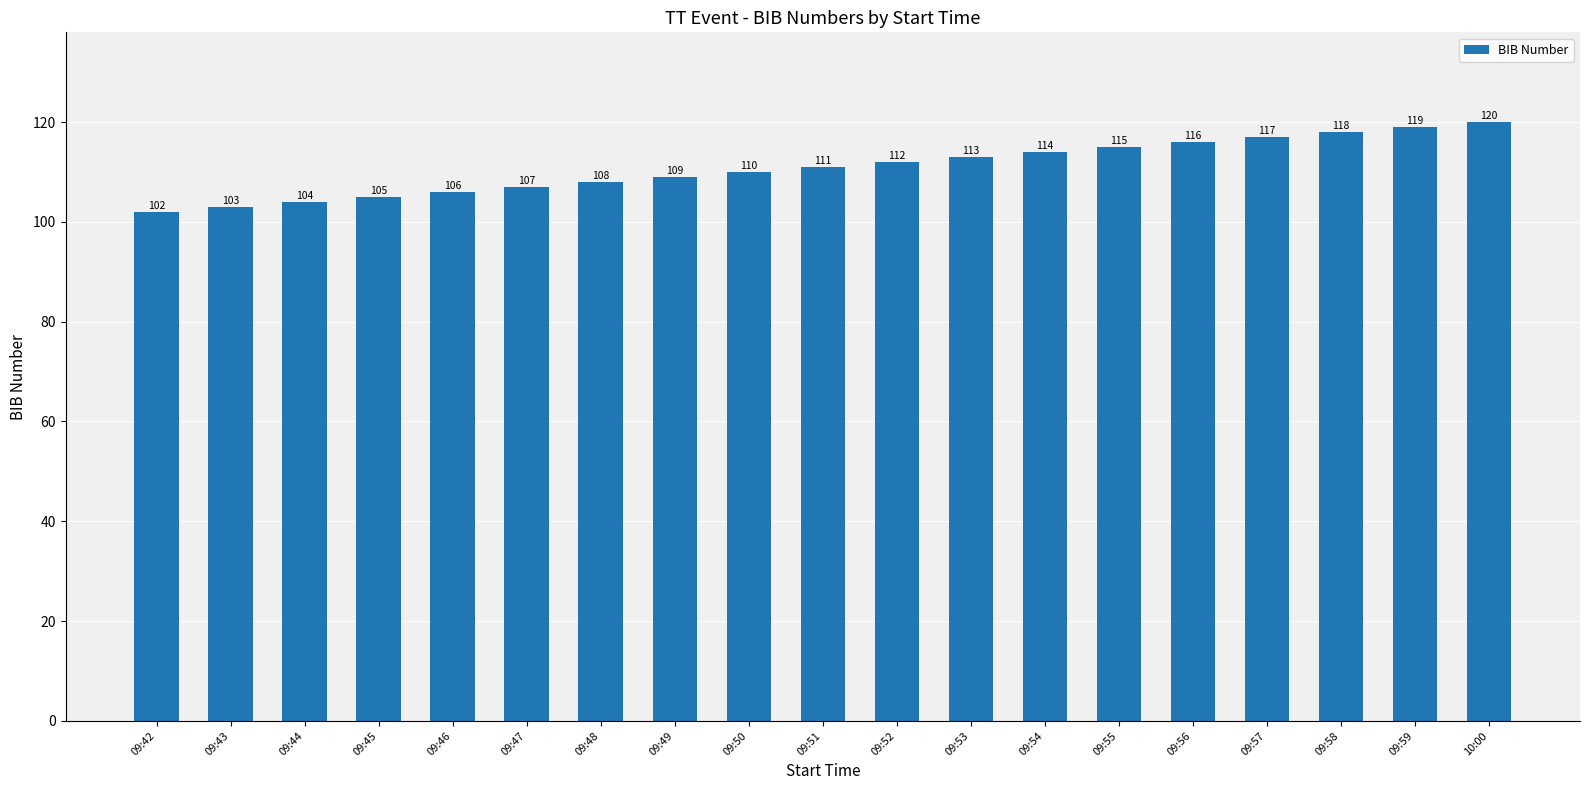

Which label corresponds to the smallest value in the chart?

09:42